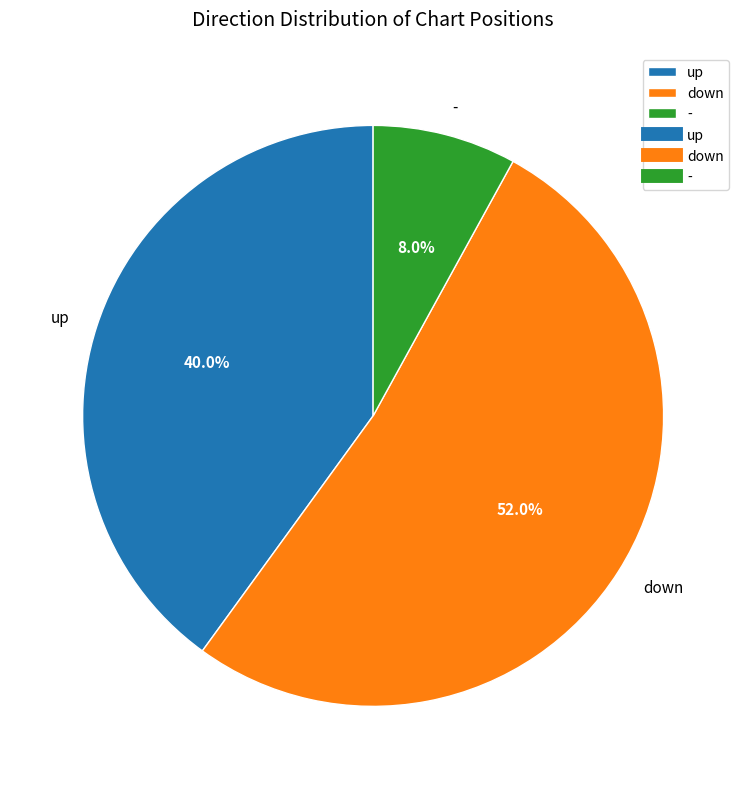

Between - and up, which is larger?

up